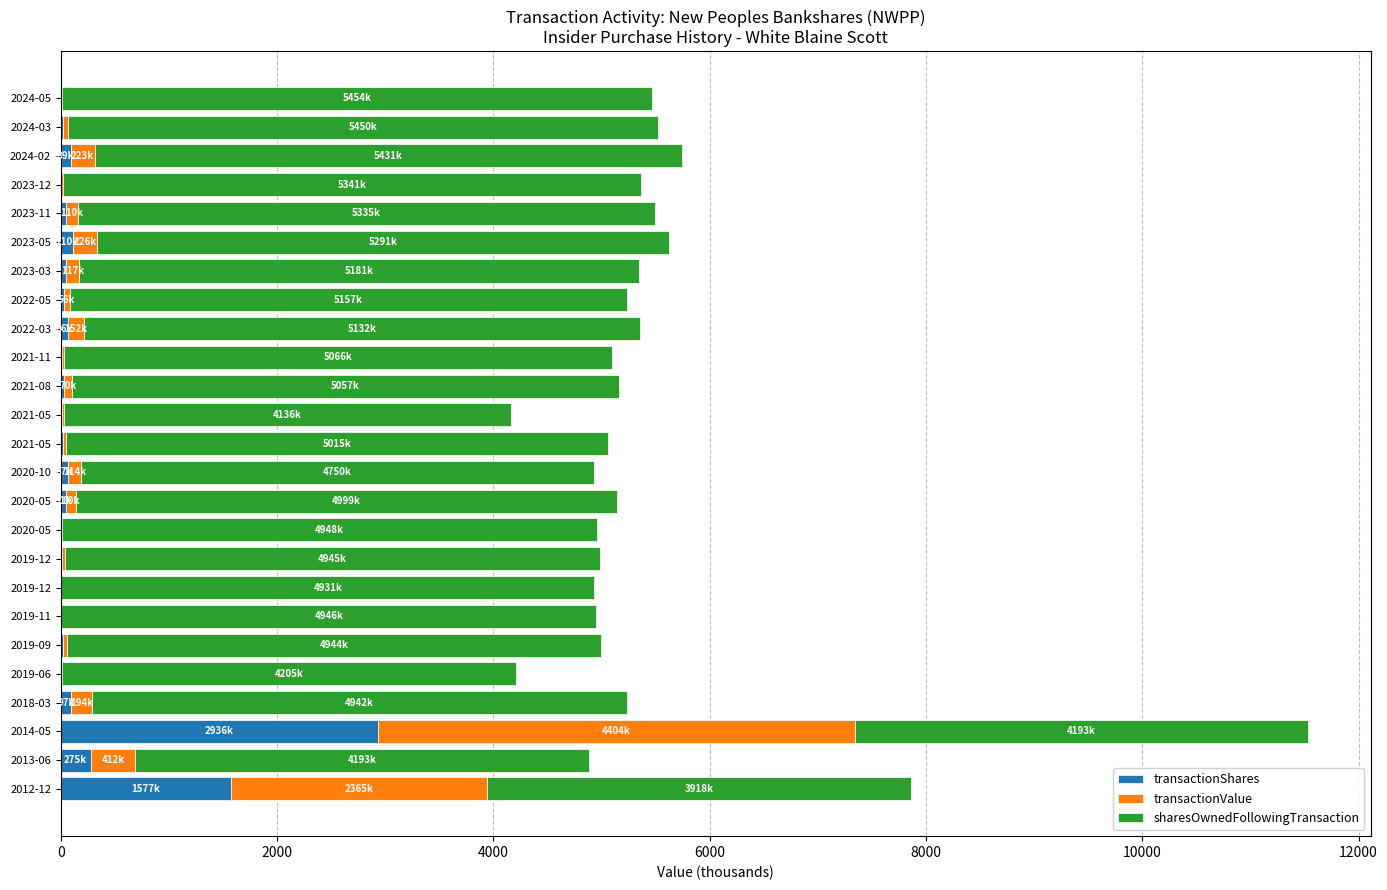

What are all the series names shown in the legend?

transactionShares, transactionValue, sharesOwnedFollowingTransaction